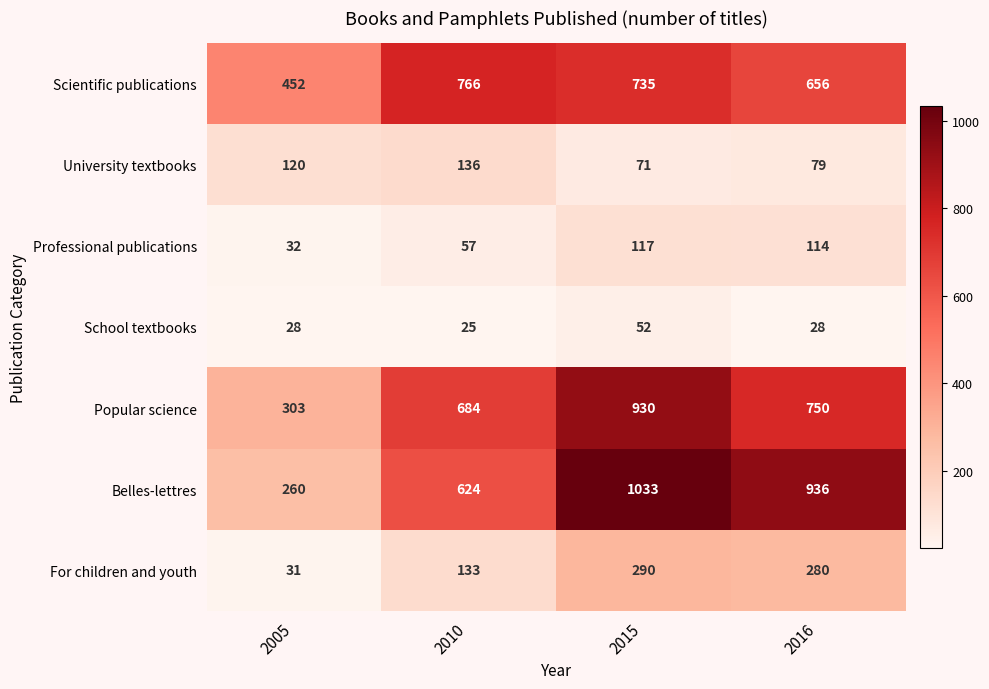

Rank the series at 2005 from lowest to highest value.

School textbooks, For children and youth, Professional publications, University textbooks, Belles-lettres, Popular science, Scientific publications